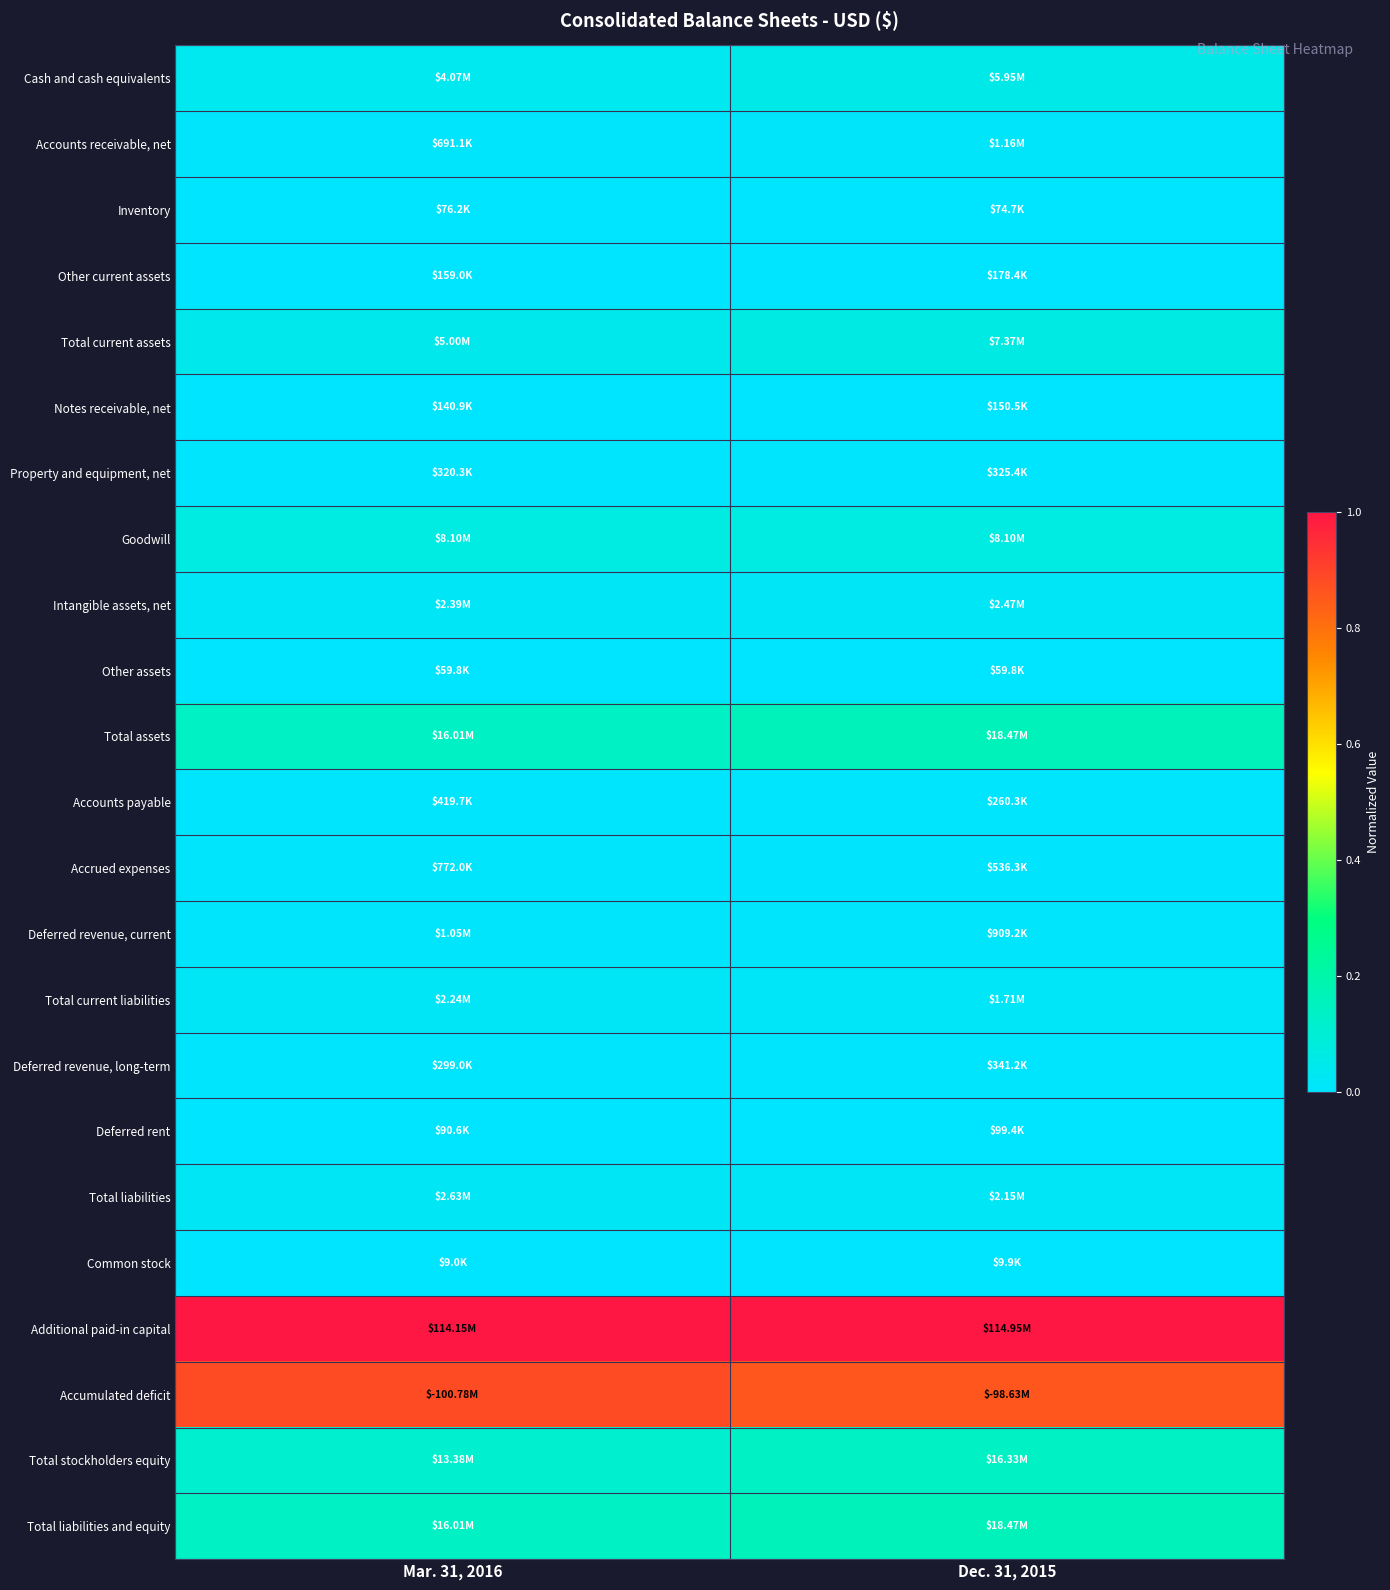

What is the maximum value shown in the chart?

1.0